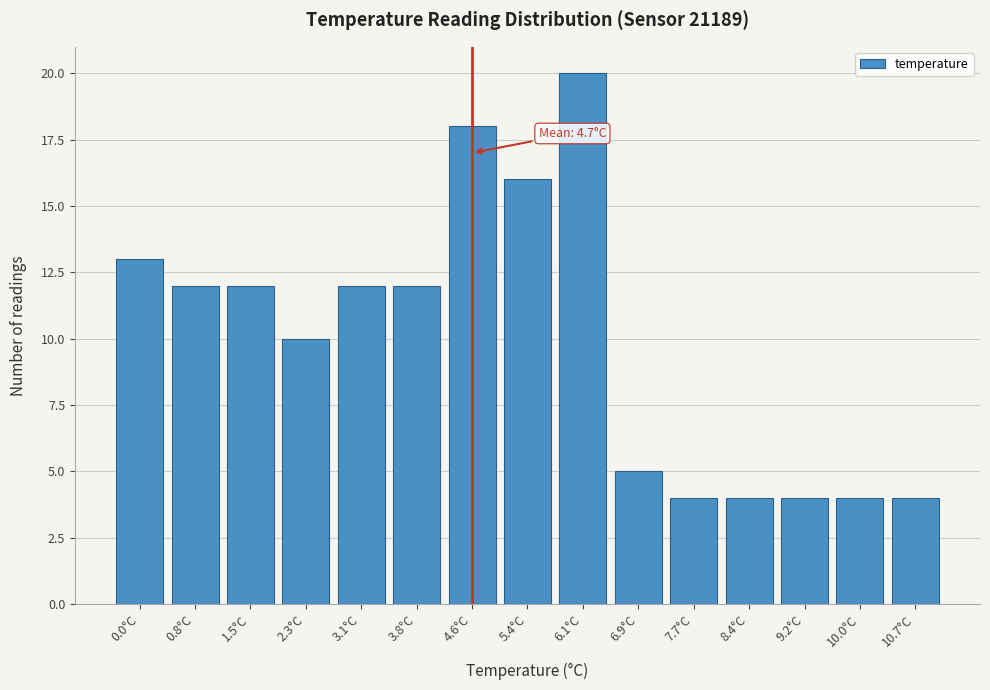

Reading left to right, list all the values displayed in this chart.

13	12	12	10	12	12	18	16	20	5	4	4	4	4	4